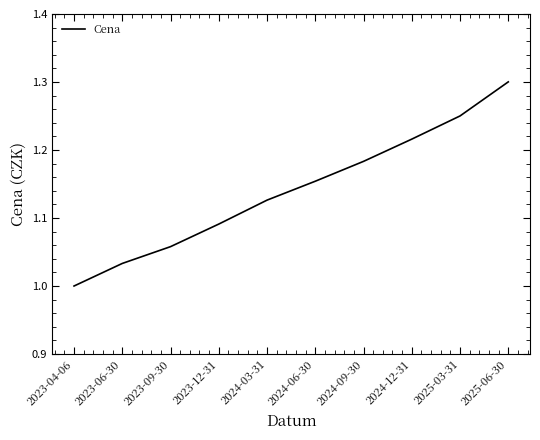

At which category does the chart reach its peak across all series?

2025-06-30